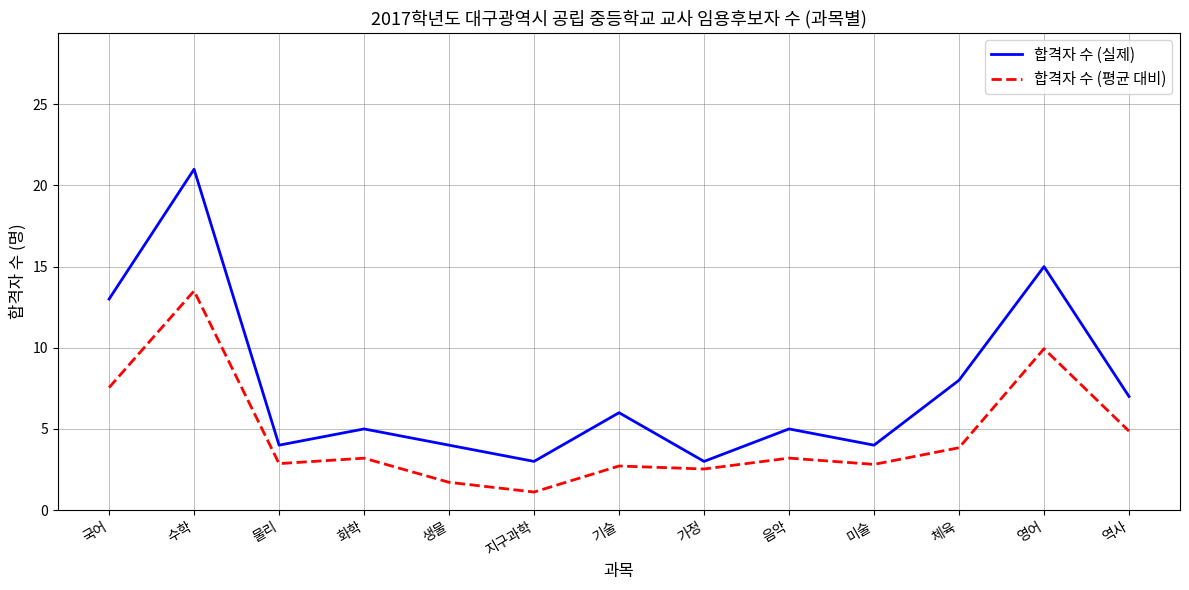

The 합격자 수 (평균 대비) series shows 9.9 at 영어. True or false?

True